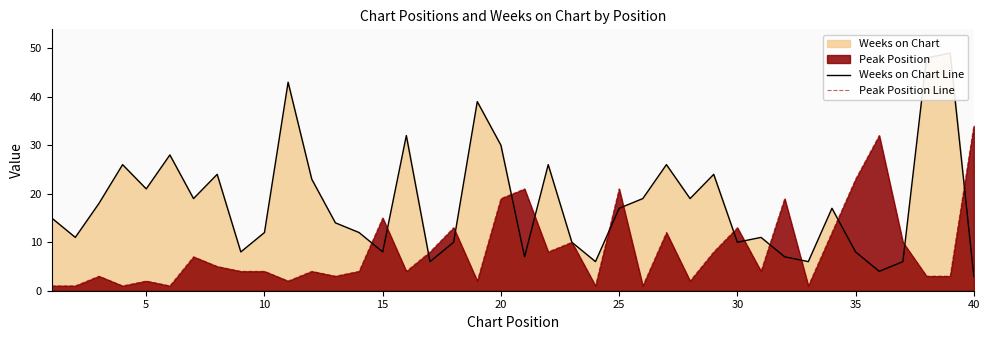

How many data points does each series have?

40